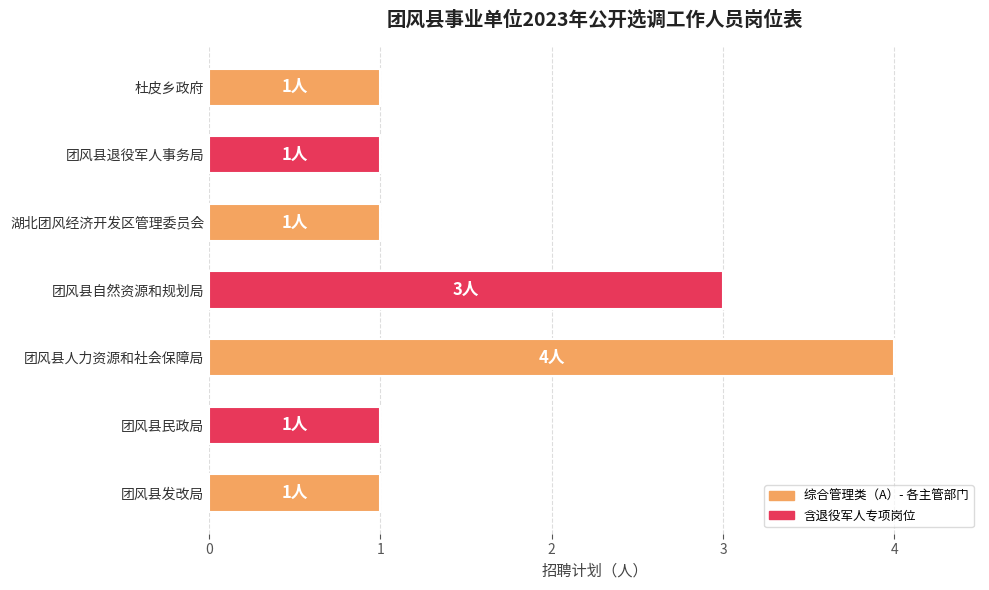

What is the difference between the values at 团风县人力资源和社会保障局 and 团风县退役军人事务局?

3